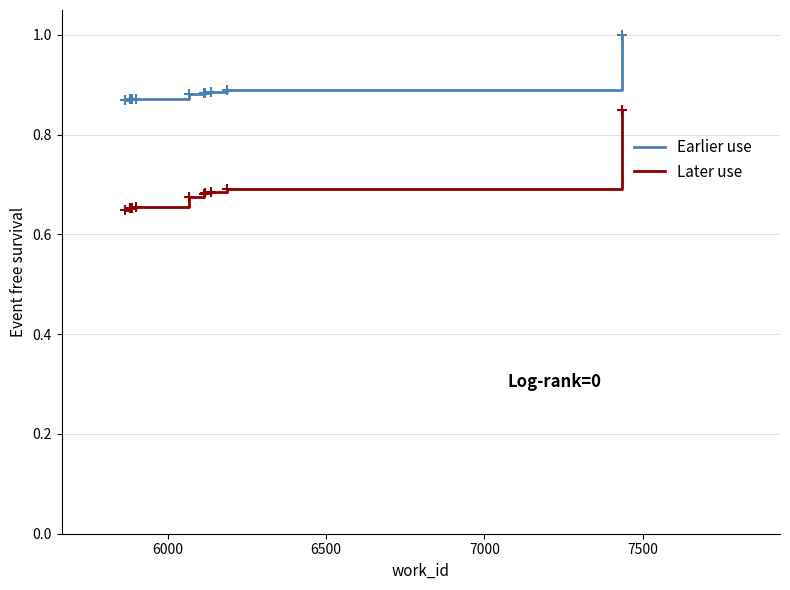

Rank the series by their average value, from highest to lowest.

Earlier use, Later use